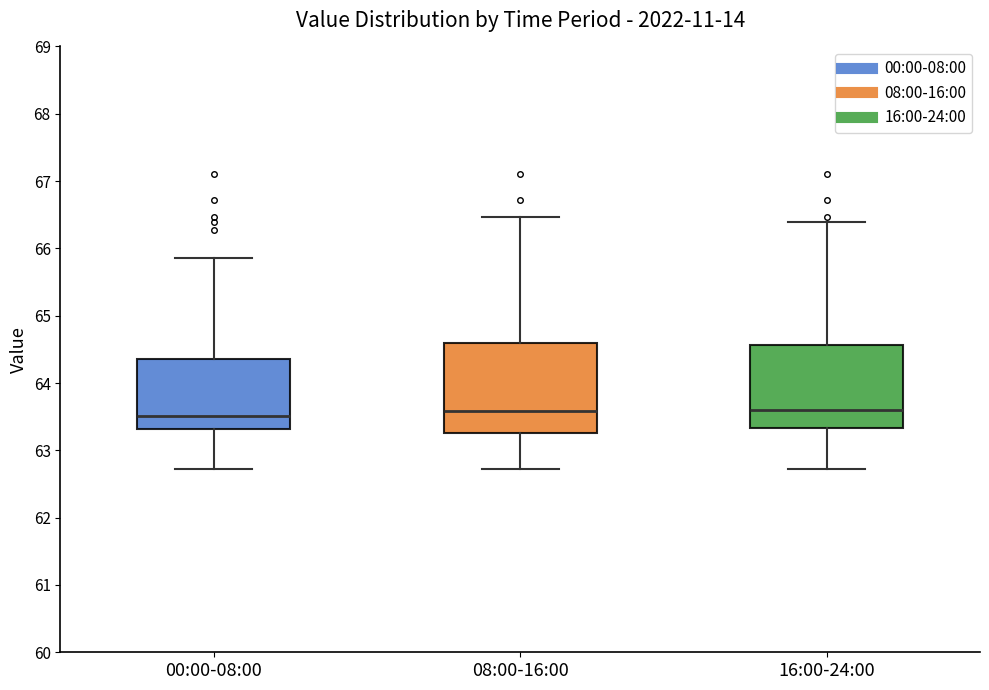

Where does the lower whisker of the box for 16:00-24:00 end on the y-axis? The values are not printed on the chart, so give them approximately, as read against the axis.

62.7